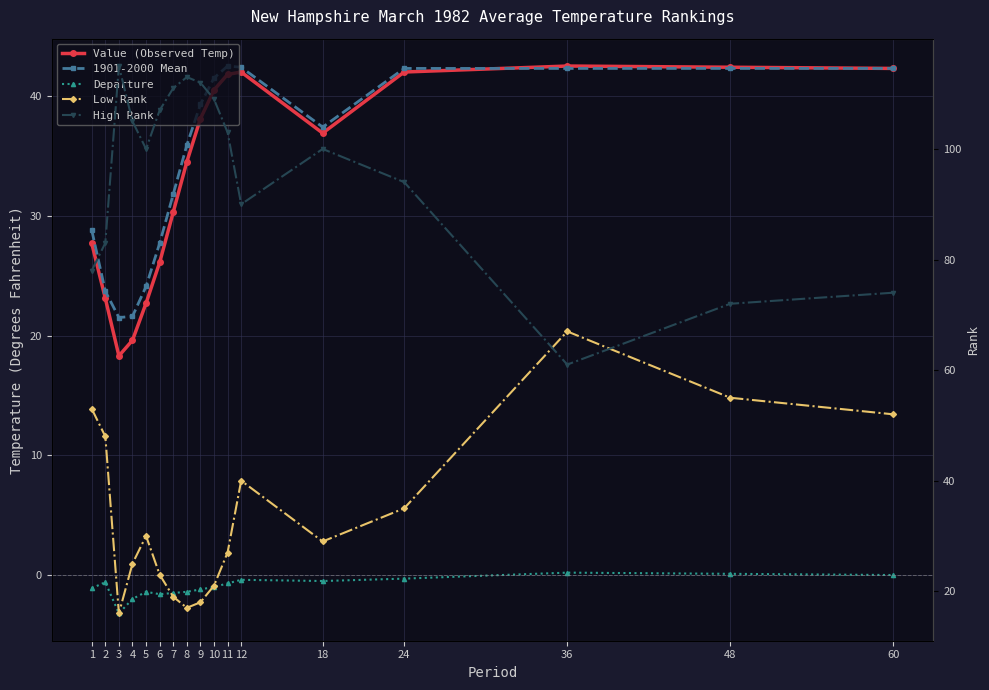

What is the sum of the Value (Observed Temp) values at 10 and 24?

82.5